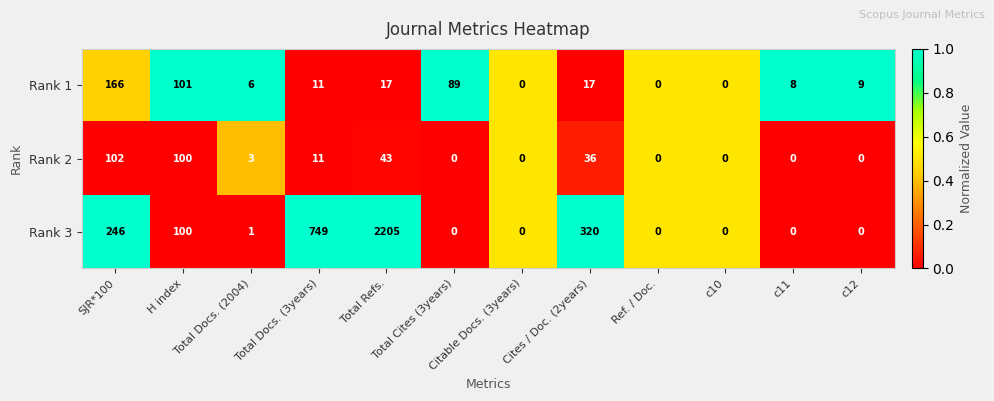

Which series has the largest range (max minus min)?

Rank 3